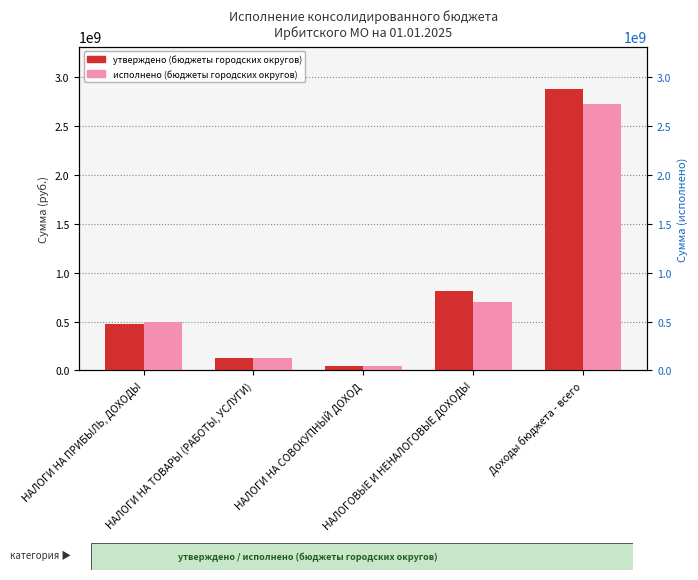

Which series changed the most between НАЛОГИ НА ПРИБЫЛЬ, ДОХОДЫ and НАЛОГОВЫЕ И НЕНАЛОГОВЫЕ ДОХОДЫ?

утверждено (бюджеты городских округов)